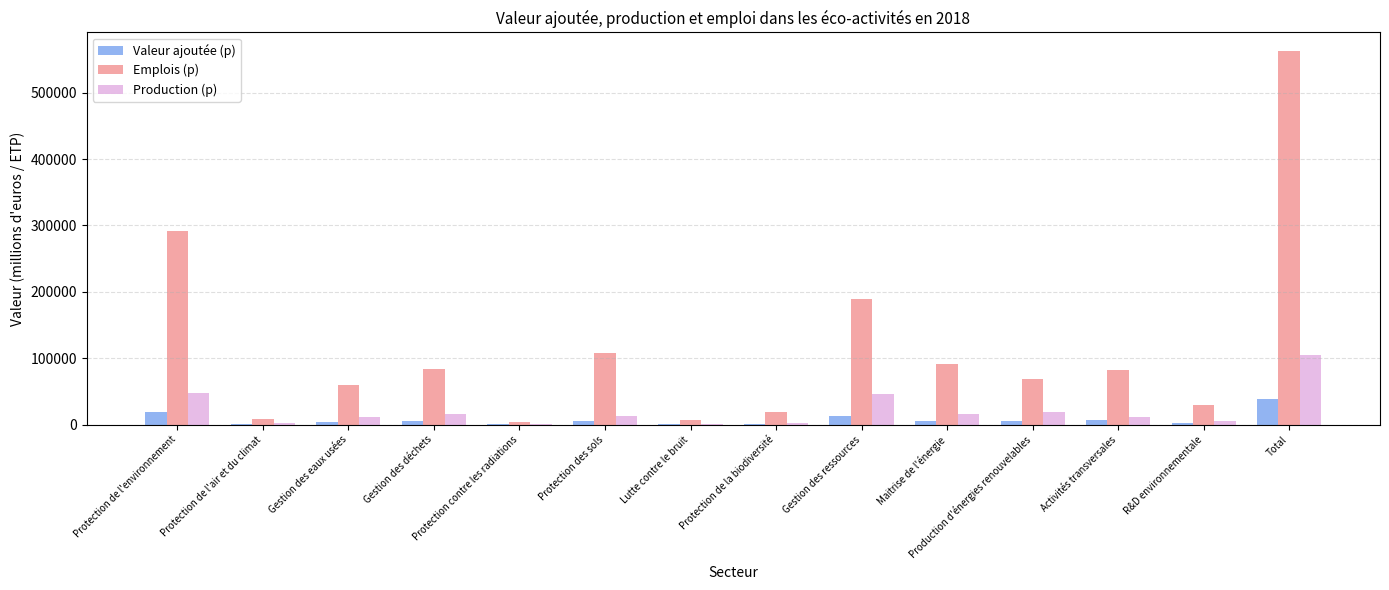

Which series has the largest total across all categories?

Emplois (p)